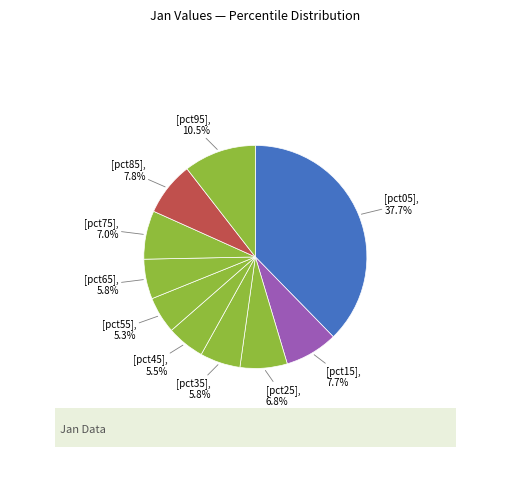

Rank the categories by value from highest to lowest.

pct05, pct95, pct85, pct15, pct75, pct25, pct35, pct65, pct45, pct55